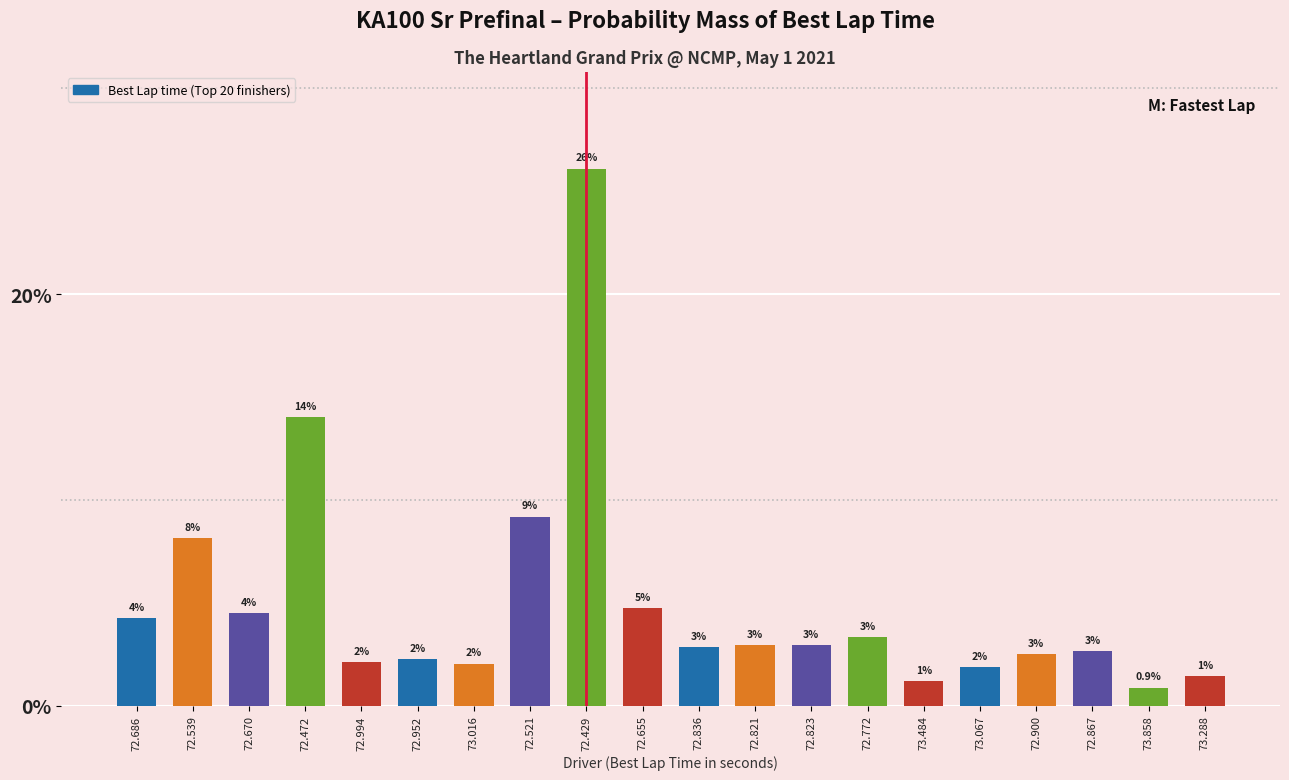

Is it true that the value at 73.016 is 0.5?

False